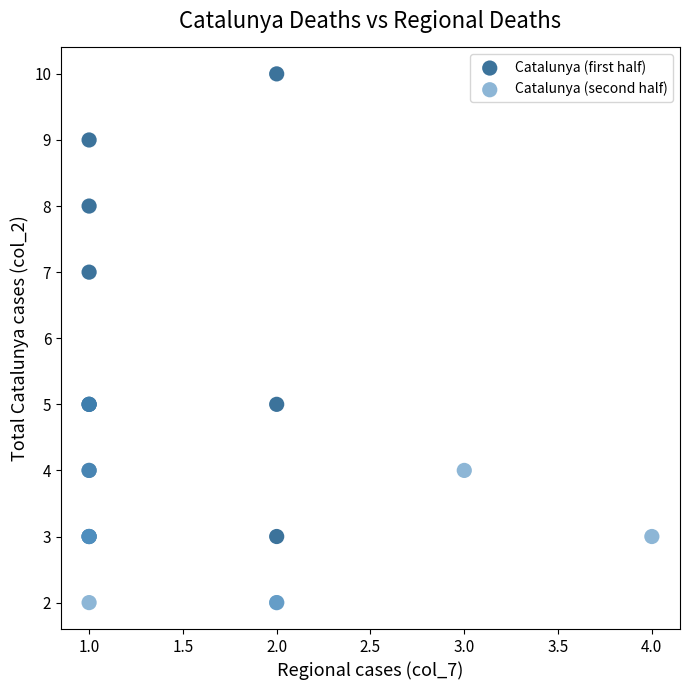

Which series has the largest Y range (max minus min)?

Catalunya (first half)